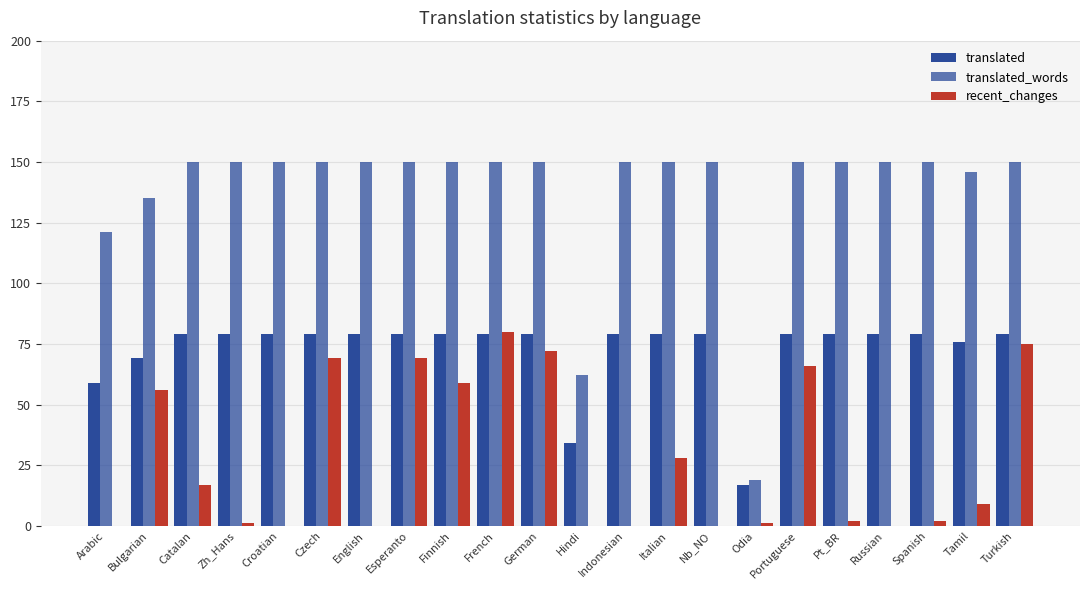

How many data points does each series have?

22